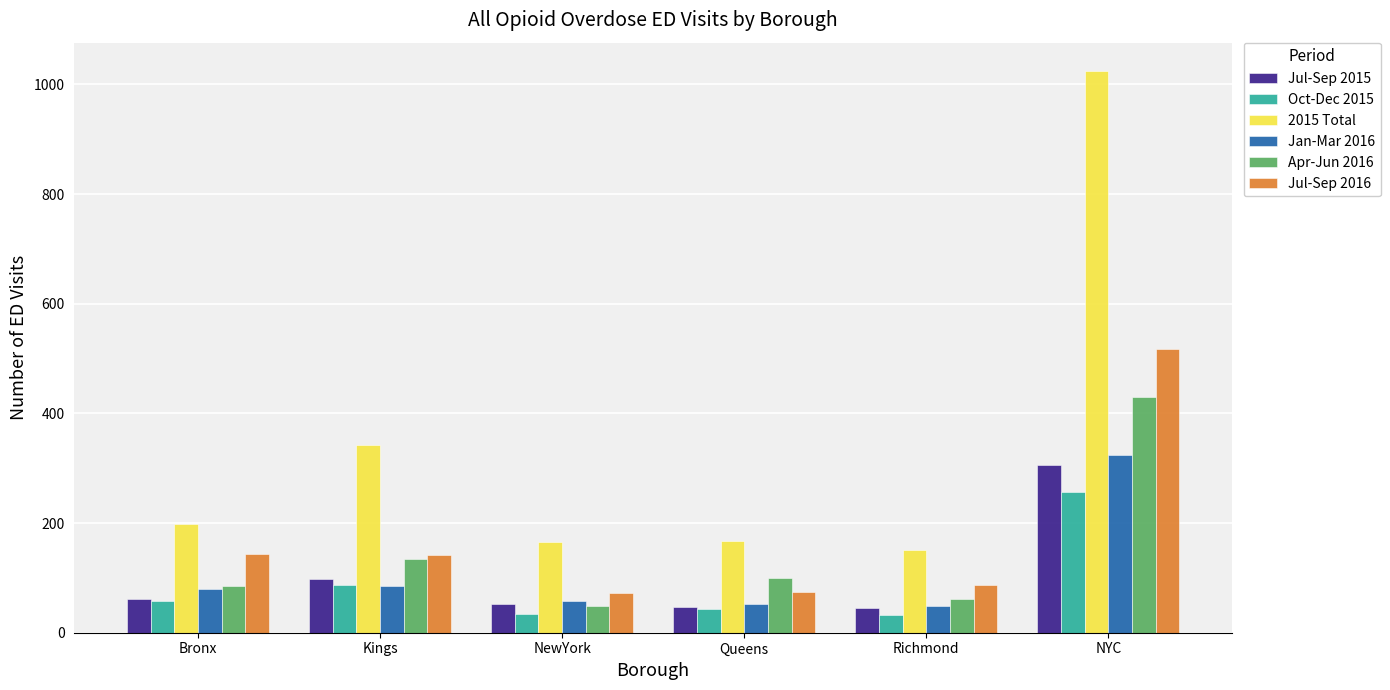

Rank the series by their maximum value, from highest to lowest.

2015 Total, Jul-Sep 2016, Apr-Jun 2016, Jan-Mar 2016, Jul-Sep 2015, Oct-Dec 2015